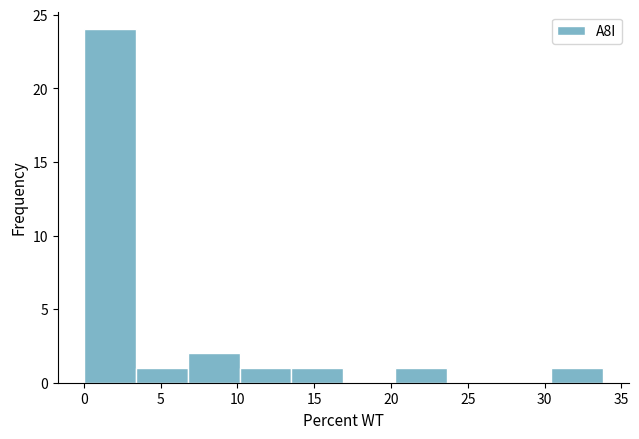

Reading left to right, transcribe this chart: for each bar, give the range it covers on the x-axis and its height. Neither the bar edges nor the heights are printed on the chart, so give them approximately, as read against the axes.

0.0 to 3.5: 24
3.5 to 7.0: 1
7.0 to 10.0: 2
10.0 to 13.5: 1
13.5 to 17.0: 1
17.0 to 20.5: 0
20.5 to 23.5: 1
23.5 to 27.0: 0
27.0 to 30.5: 0
30.5 to 34.0: 1